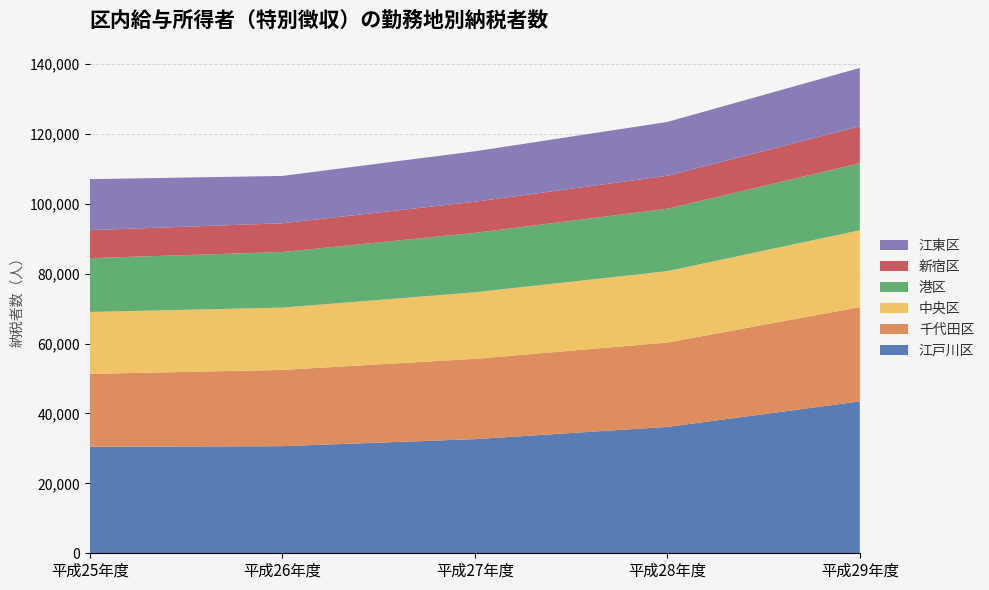

Reading left to right, what are all the values shown in this chart?

江戸川区: 平成25年度=30472	平成26年度=30645	平成27年度=32656	平成28年度=36151	平成29年度=43452
千代田区: 平成25年度=20847	平成26年度=21818	平成27年度=22974	平成28年度=24141	平成29年度=26981
中央区: 平成25年度=17725	平成26年度=17822	平成27年度=19041	平成28年度=20423	平成29年度=21995
港区: 平成25年度=15394	平成26年度=15909	平成27年度=17000	平成28年度=17870	平成29年度=19188
新宿区: 平成25年度=8007	平成26年度=8228	平成27年度=8909	平成28年度=9426	平成29年度=10562
江東区: 平成25年度=14588	平成26年度=13542	平成27年度=14425	平成28年度=15392	平成29年度=16683